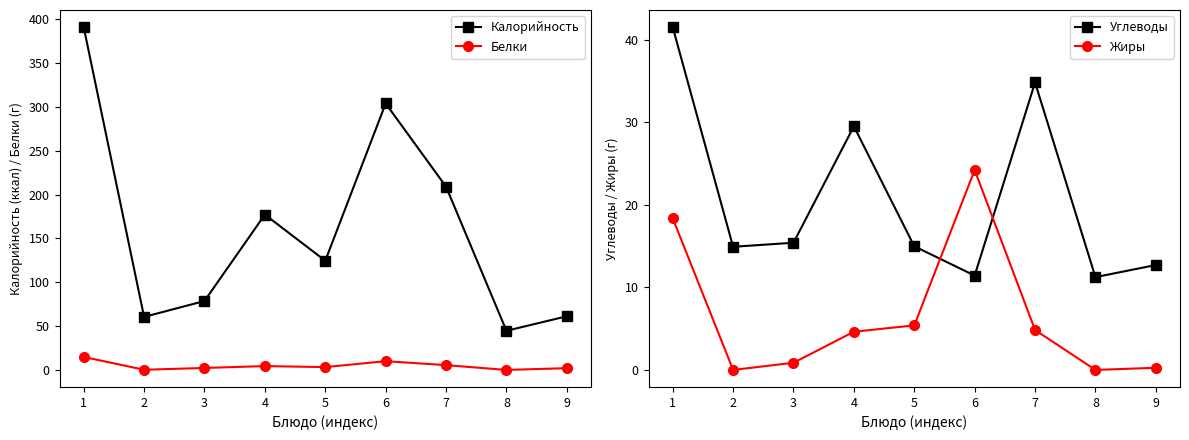

What is the spread (max minus min) of values at 8?

44.6